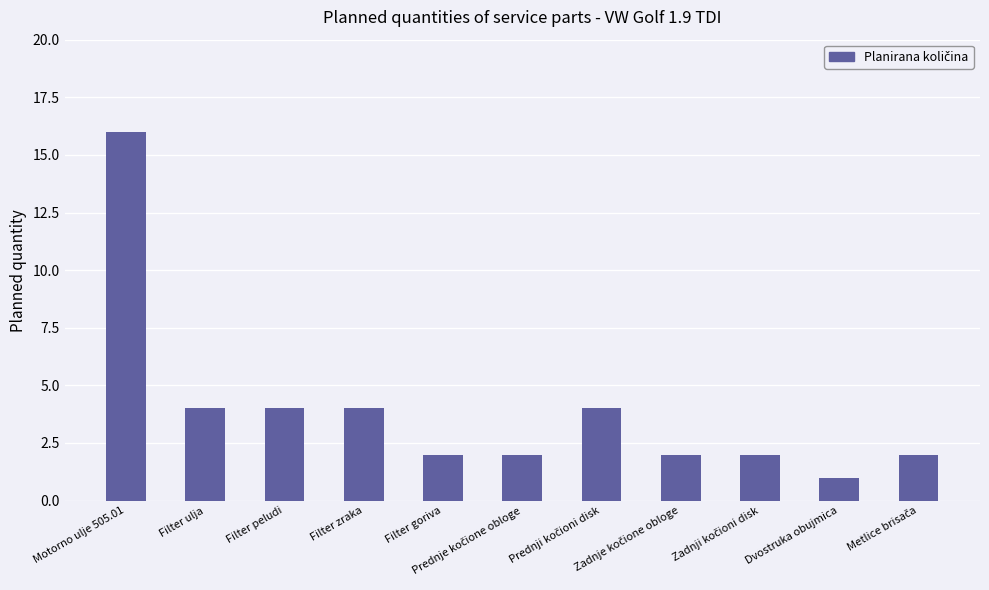

What is the difference between the maximum and minimum values?

15